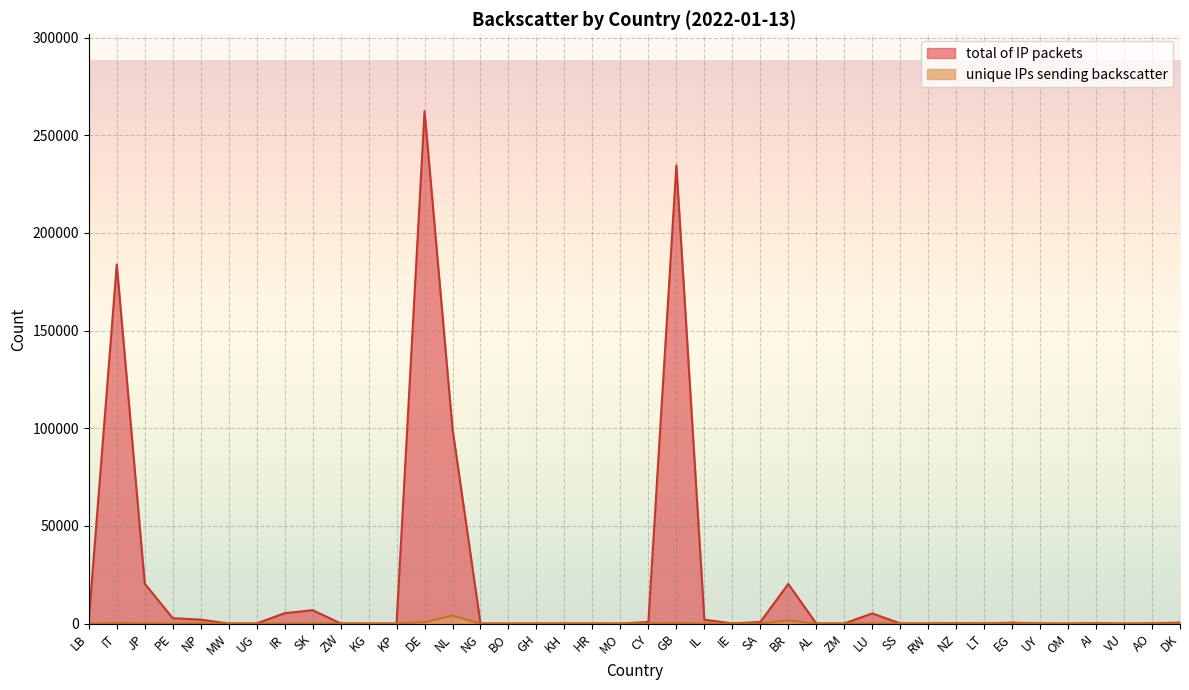

What is the lowest value of the total of IP packets series?

1